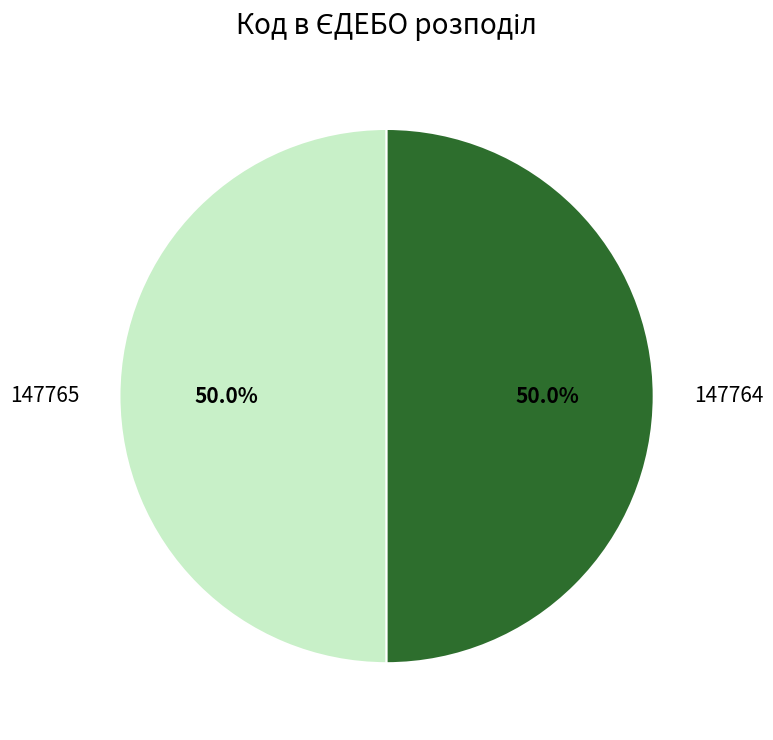

What percentage do 147765 and 147764 together represent?

100.0%